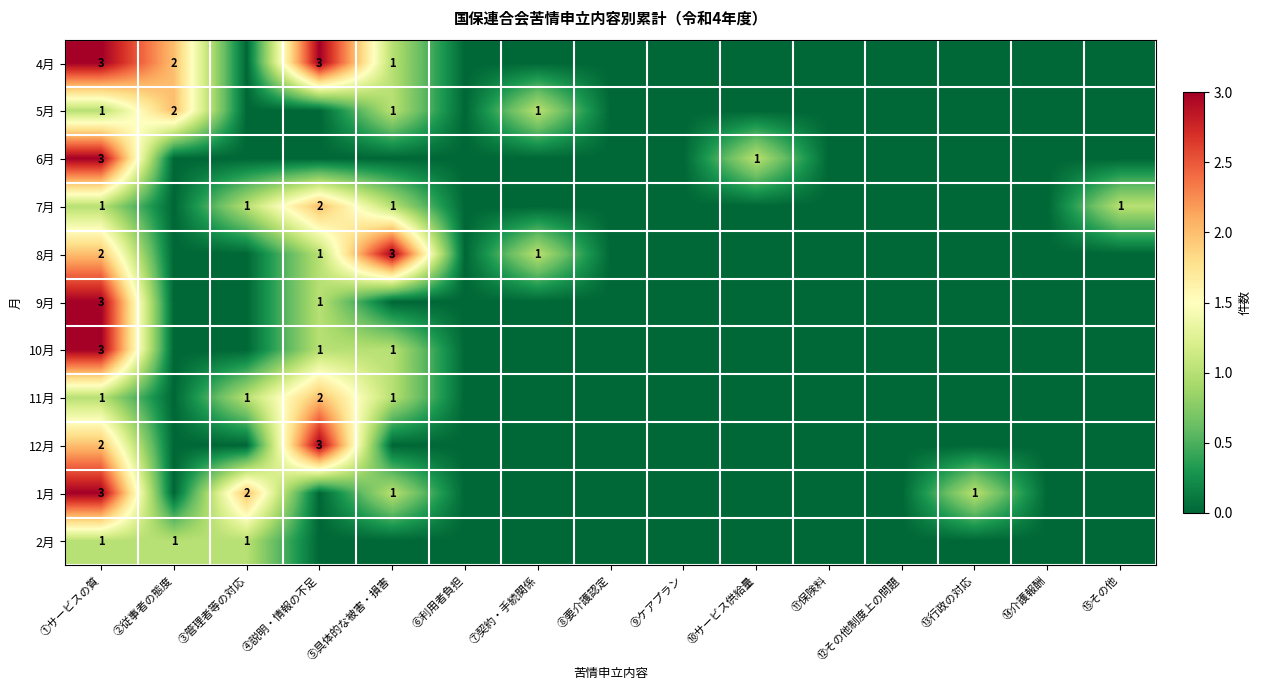

True or false: 8月 has a value of 2 at ④説明・情報の不足.

False